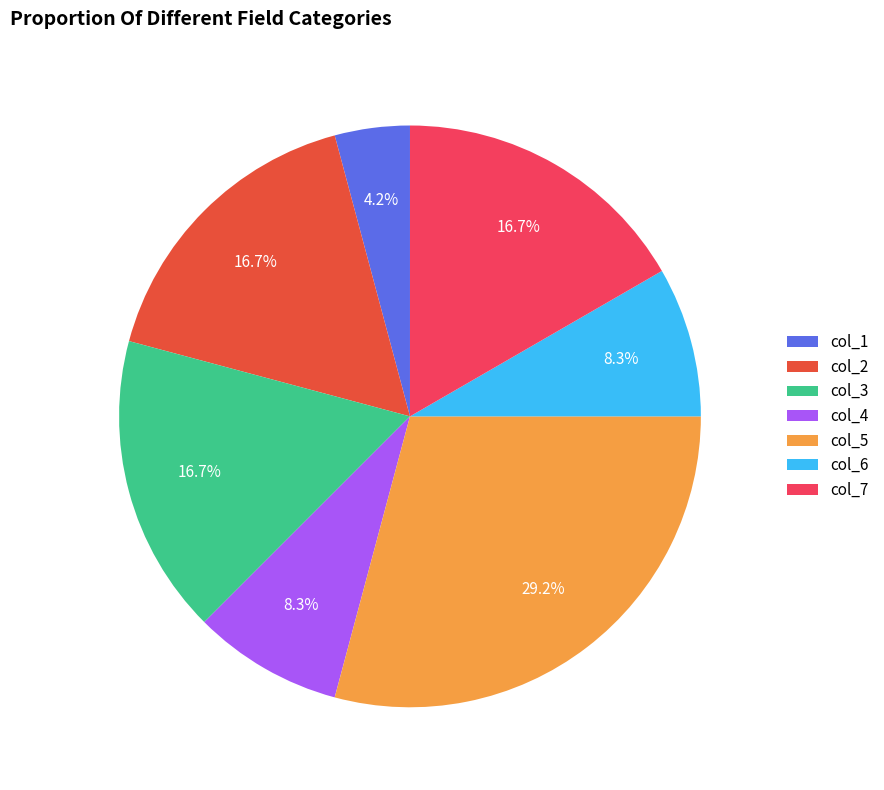

What percentage is the col_1 slice, to the nearest percent?

4%